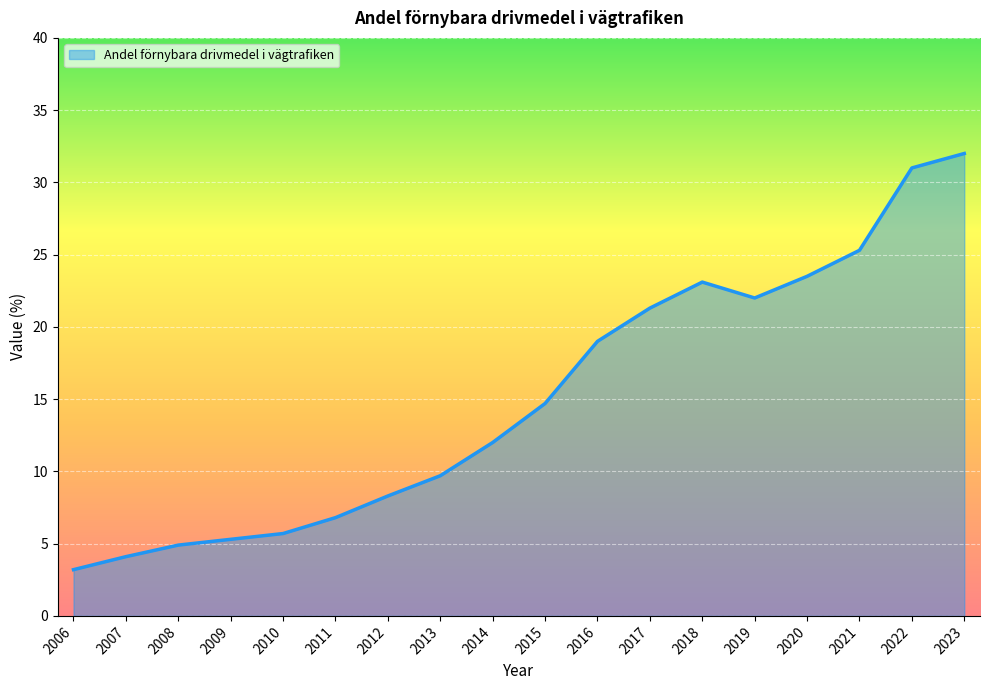

Where does the data first go above 14?

2015